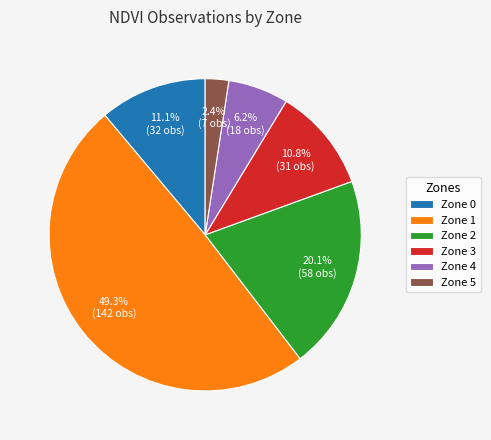

Between Zone 5 and Zone 1, which is larger?

Zone 1